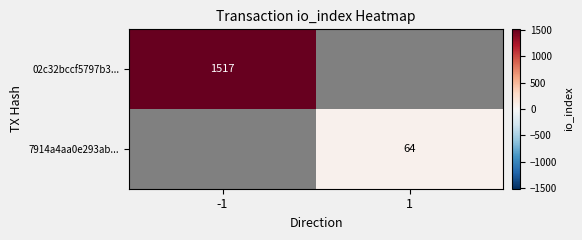

True or false: 7914a4aa0e293ab... has a value of 41 at 1.

False